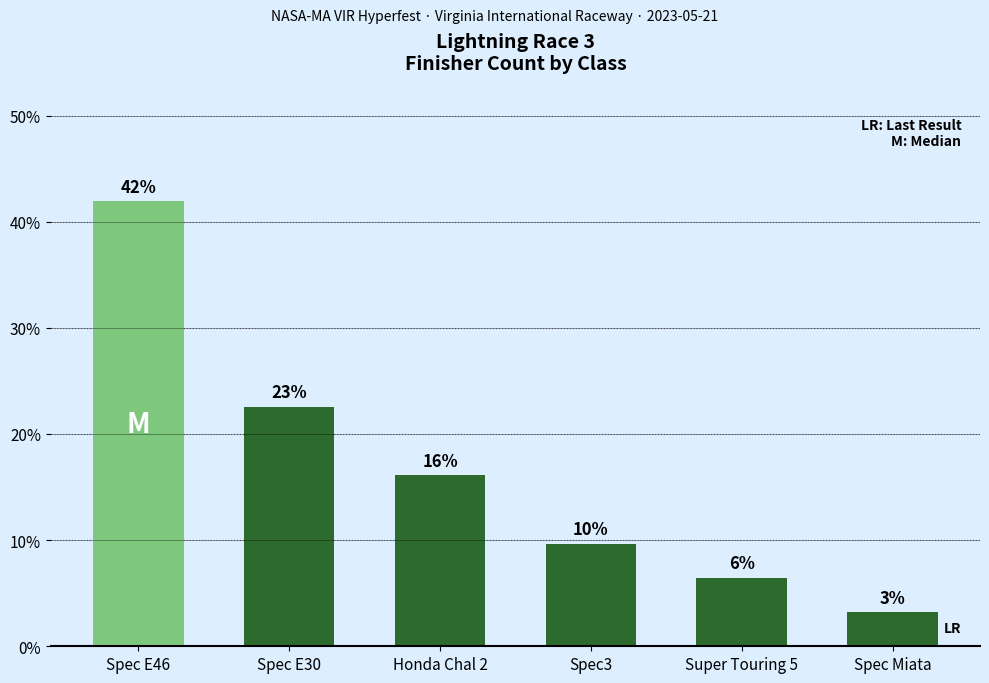

What is the sum of all values?

100.0